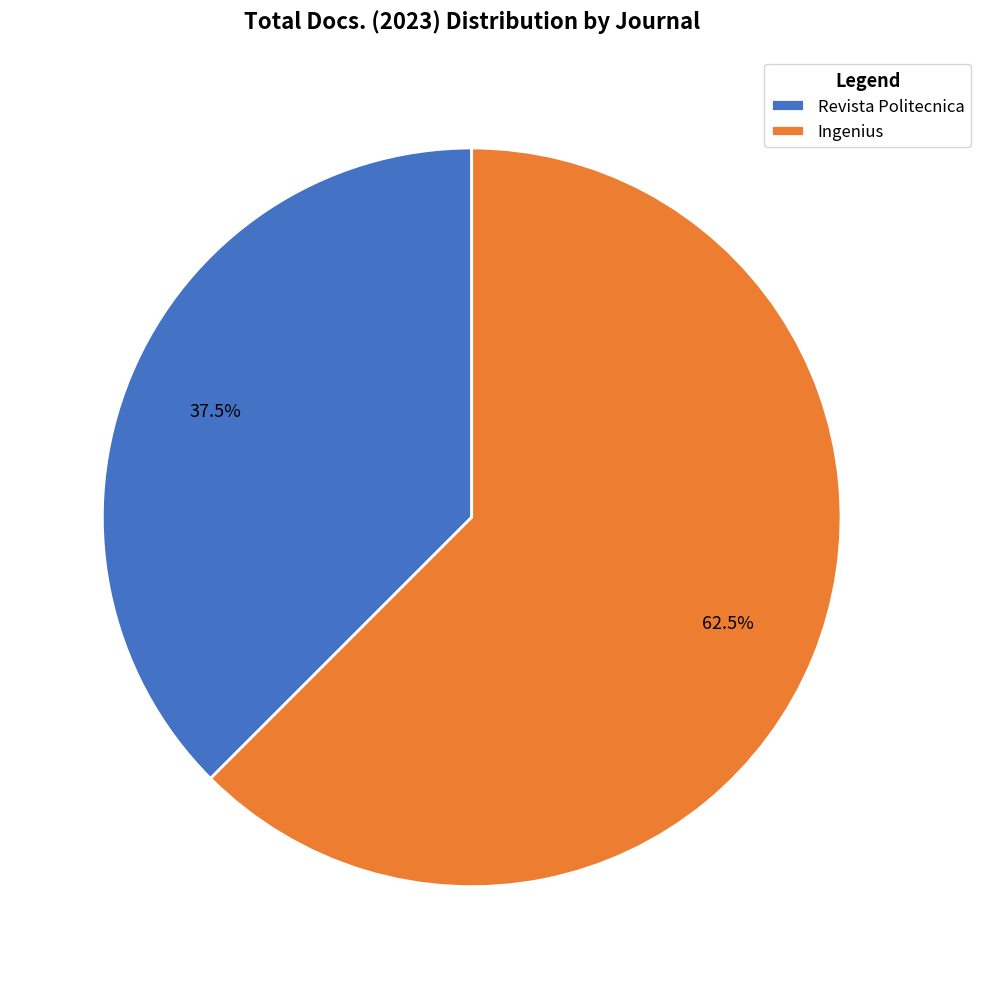

How many slices are in this pie chart?

2